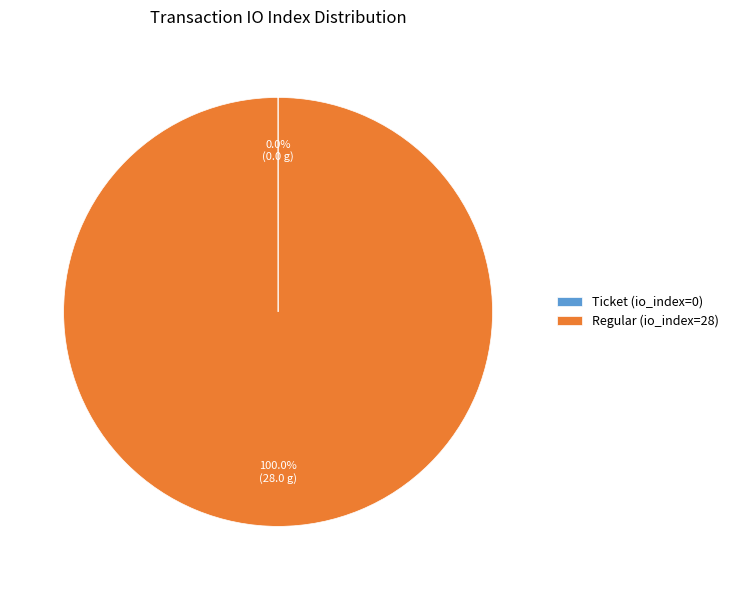

Does Regular (io_index=28) account for over 50% of the chart?

Yes